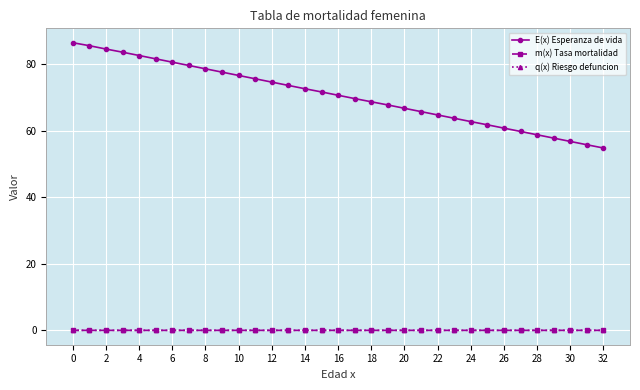

True or false: q(x) Riesgo defuncion and E(x) Esperanza de vida intersect in this chart.

False